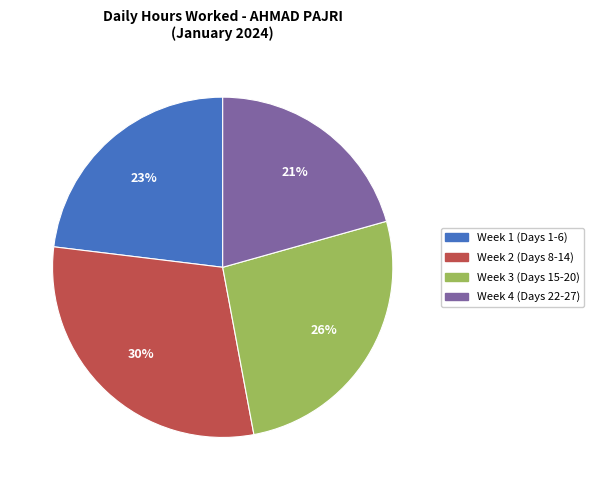

The Week 3 (Days 15-20) slice represents 26% of the pie. True or false?

True